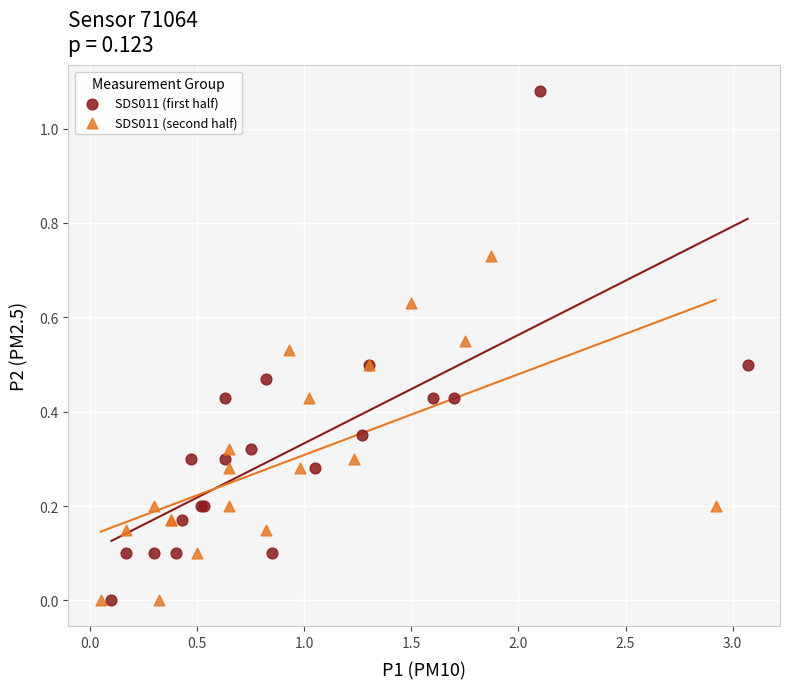

Which series has the widest spread of Y values?

SDS011 (first half)